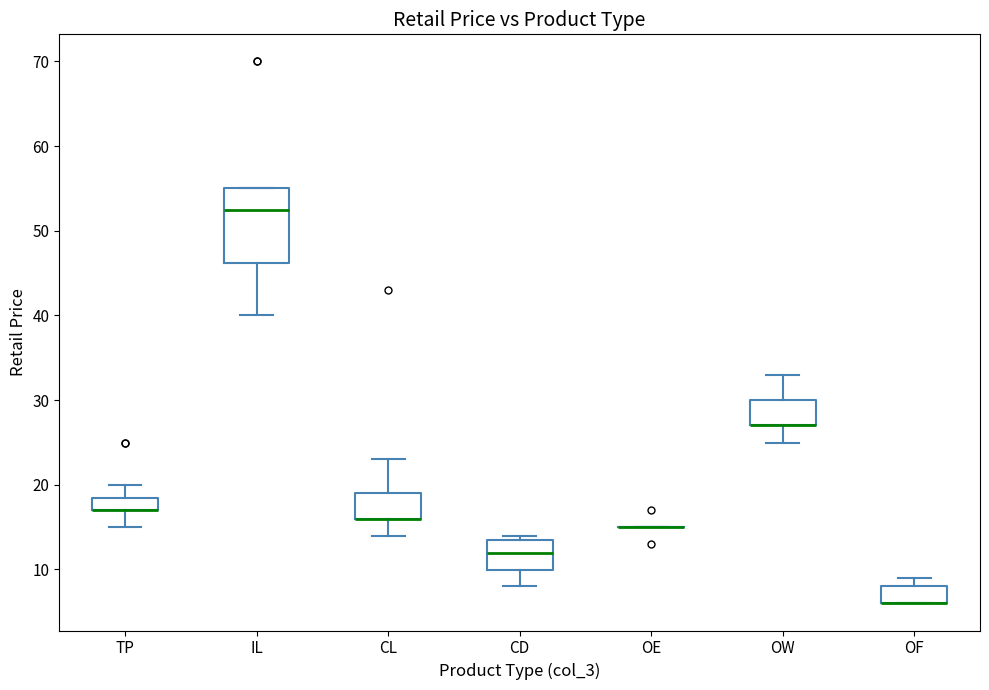

Where does the lower whisker of the box for TP end on the y-axis? The values are not printed on the chart, so give them approximately, as read against the axis.

15